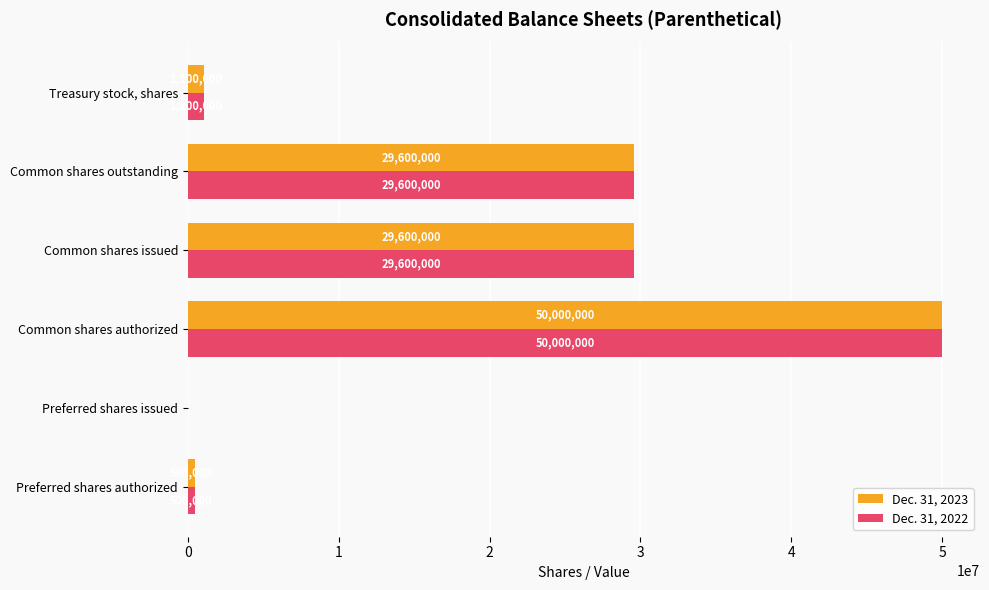

Count the number of categories in the chart.

6